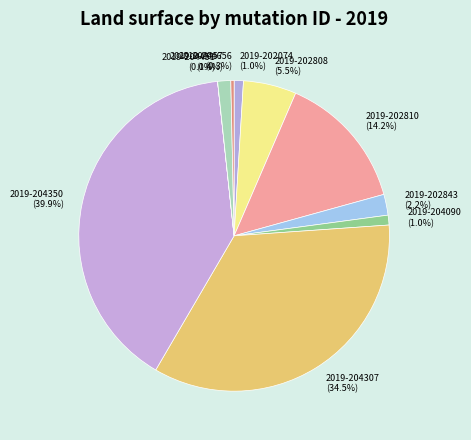

Which slice is the largest?

2019-204350